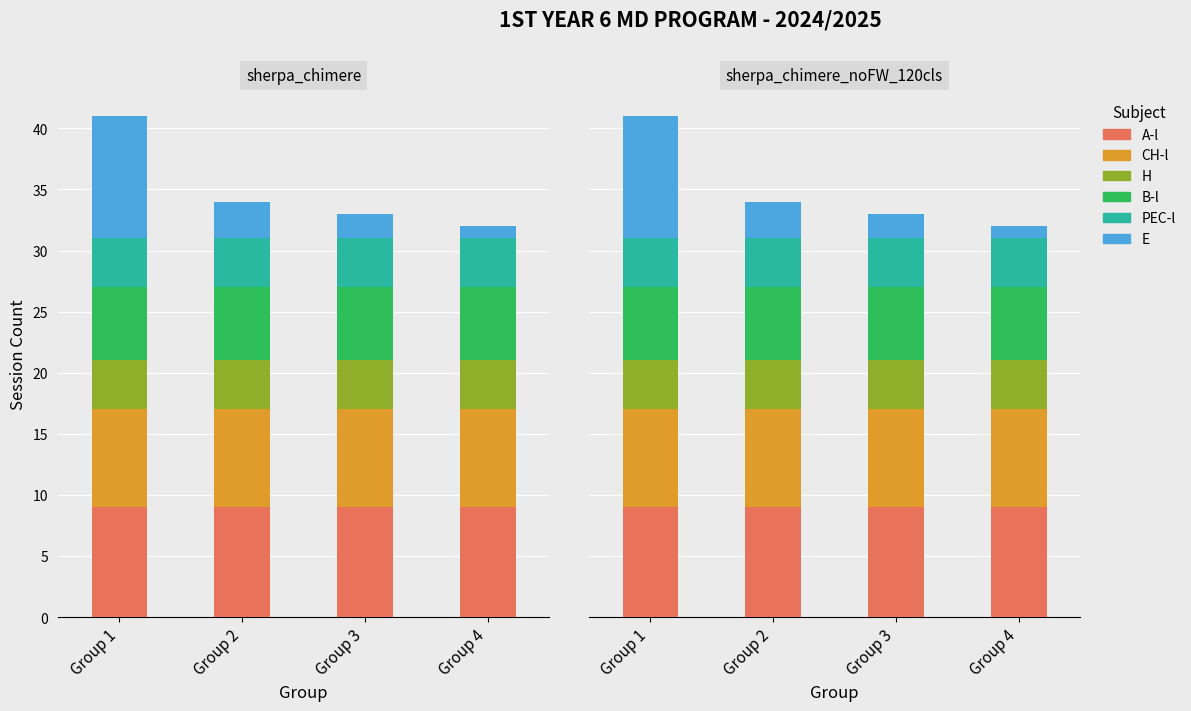

The value of E at Group 2 is 5. True or false?

False